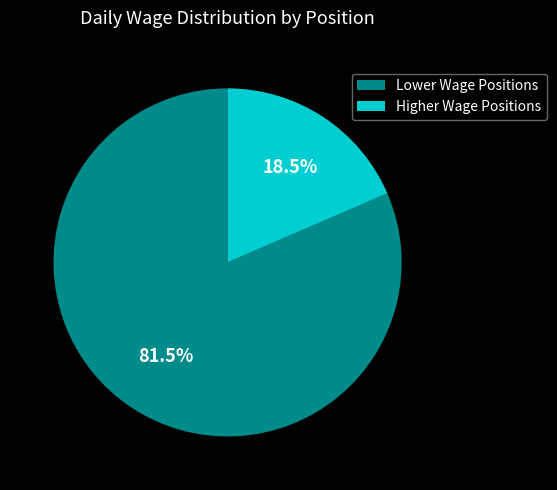

Which slice is the largest?

Lower Wage Positions